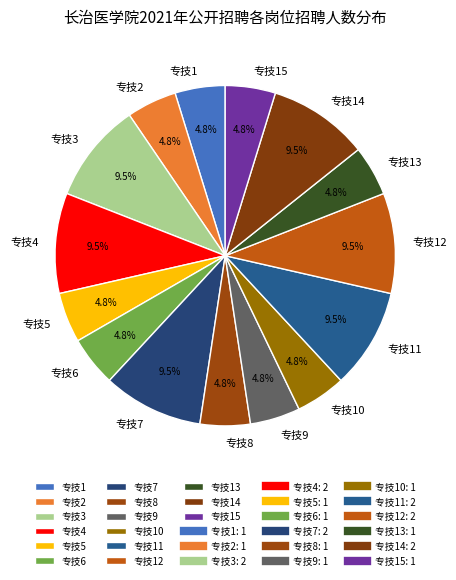

Is the sum of 专技1 and 专技12 greater than half?

No